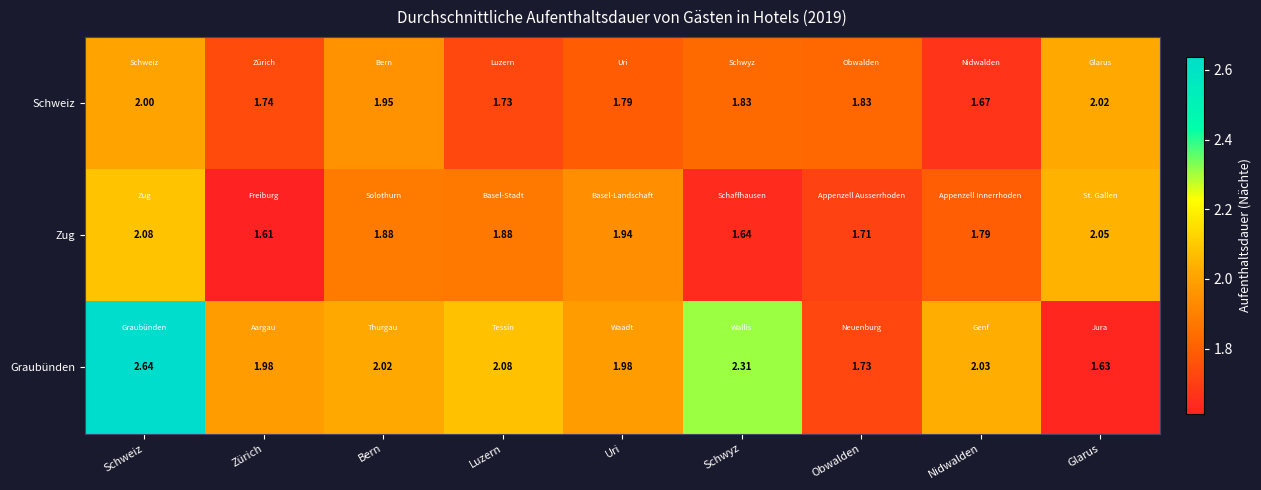

Which category has the lowest value across all series?

Zürich